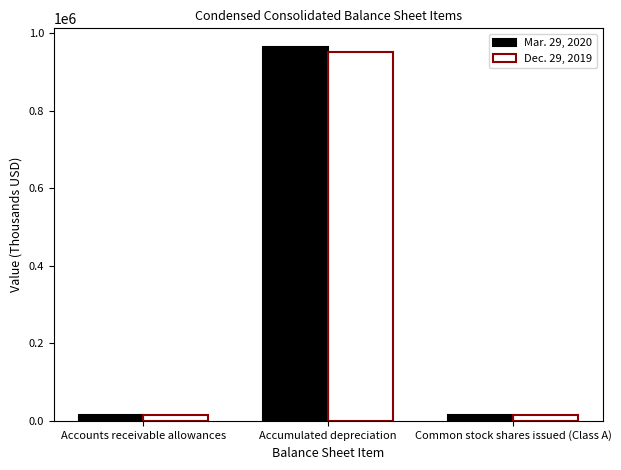

What is the minimum value for Dec. 29, 2019?

14358